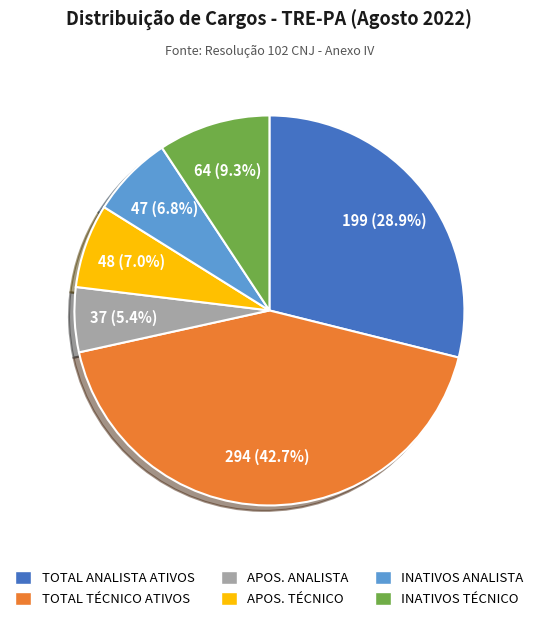

Is there any slice that represents more than half of the pie?

No